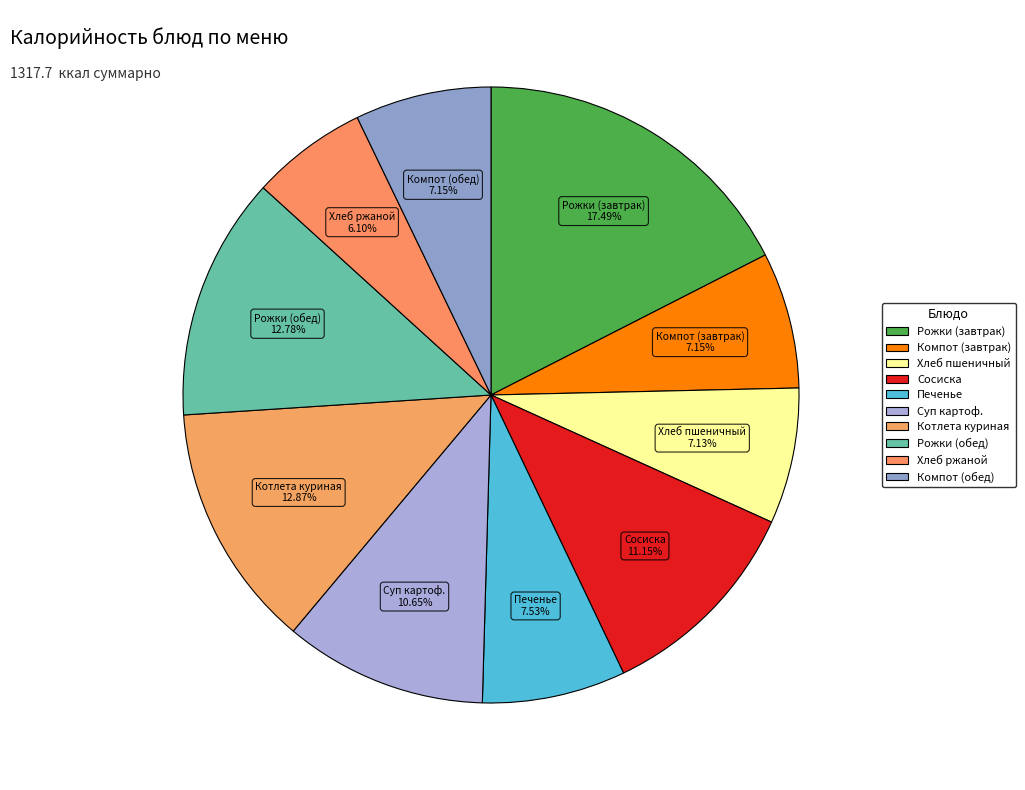

The Хлеб пшеничный slice represents 15% of the pie. True or false?

False